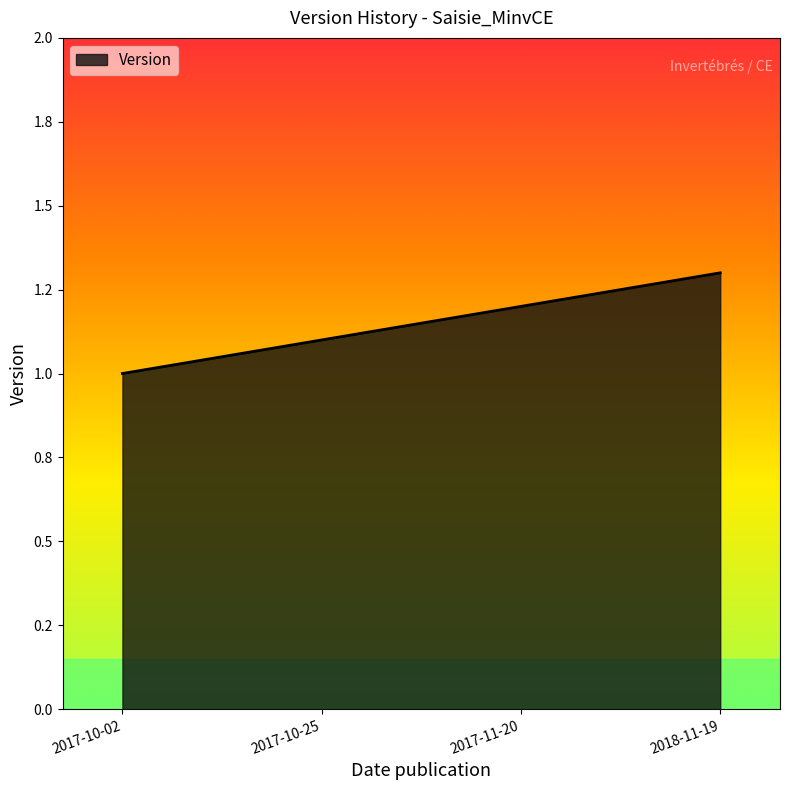

Does the chart have visible grid lines?

No